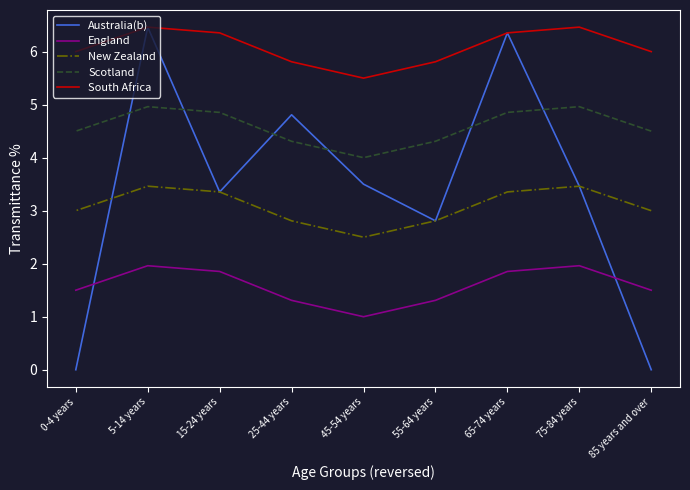

At which category is the sum across all series the highest?

5-14 years